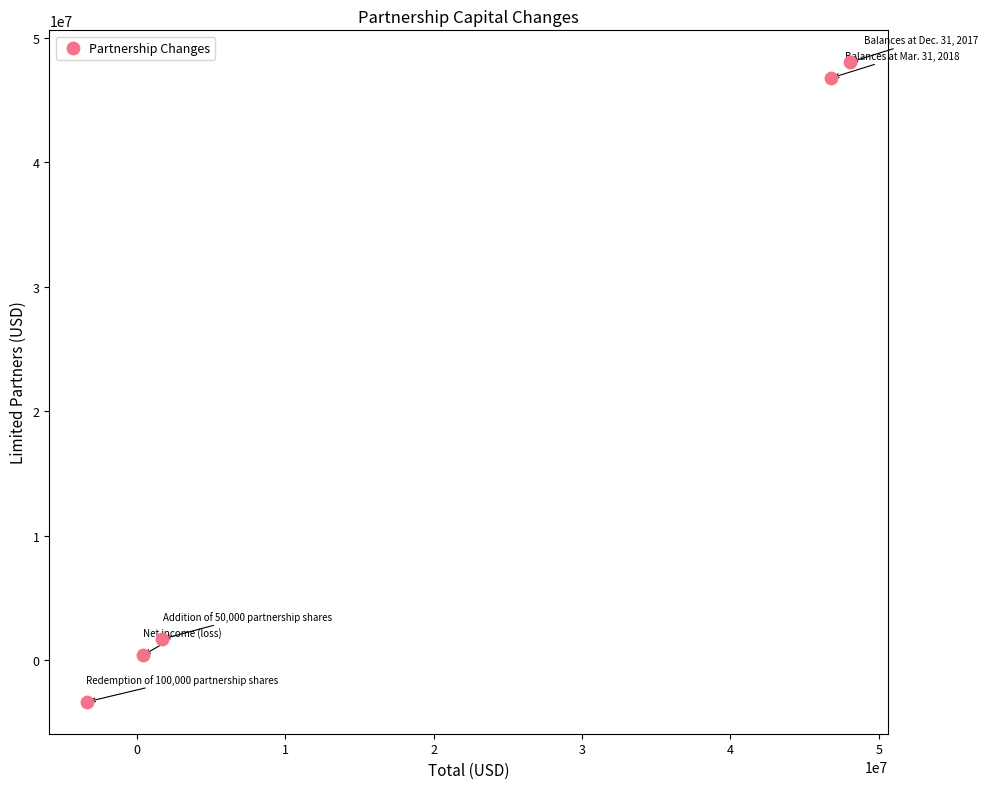

What Y value in the scatter plot is closest to 22352941?

1696237